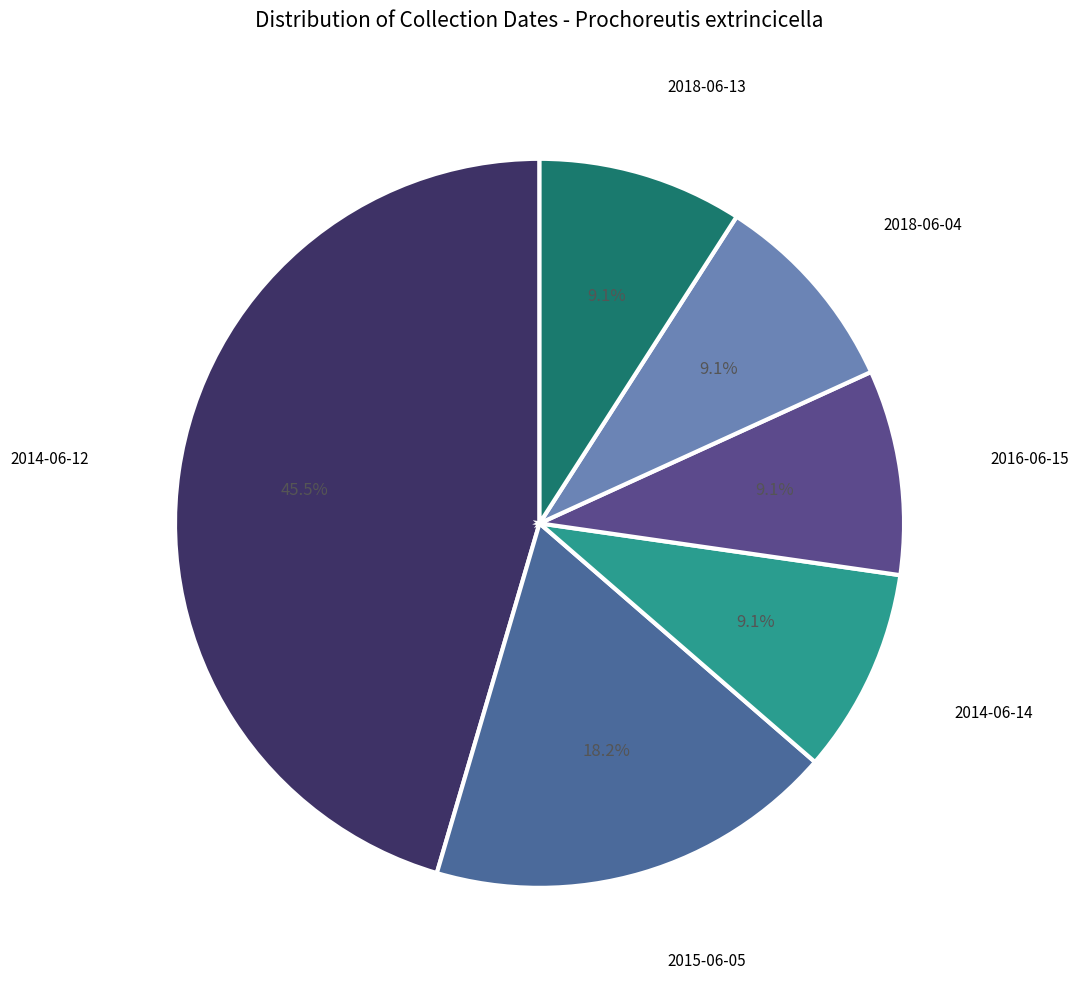

To the nearest percent, what percentage of the pie is 2015-06-05?

18%